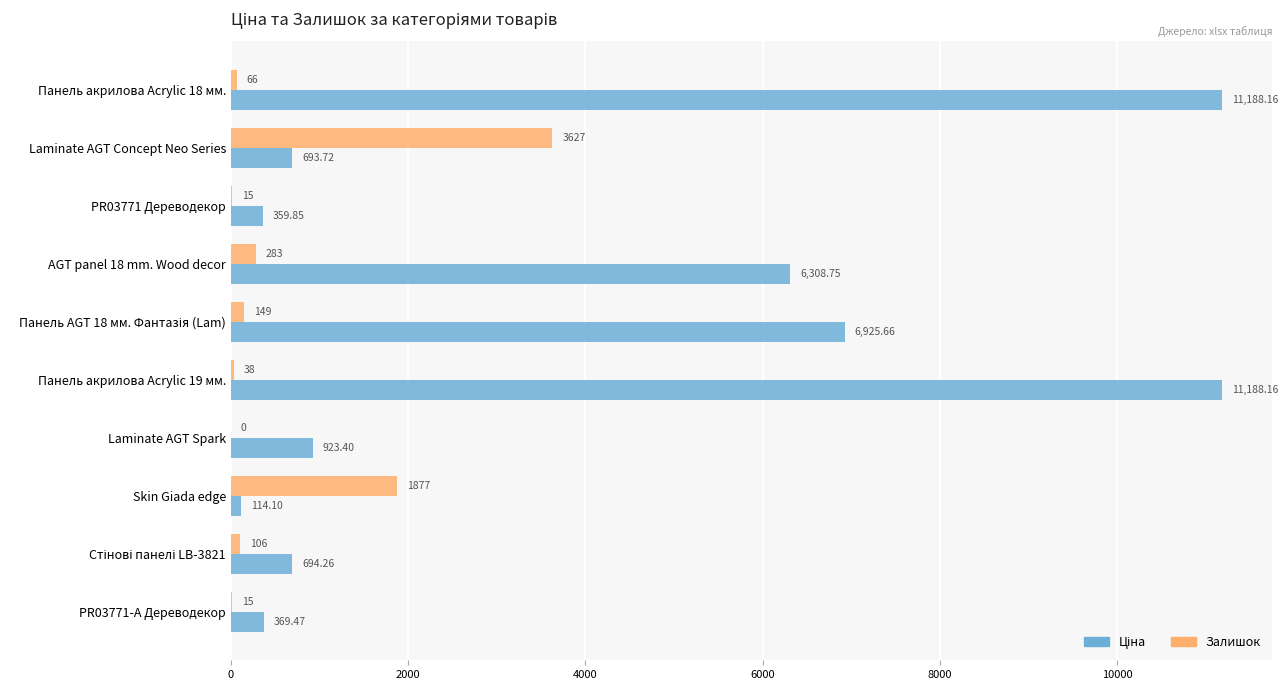

What is the sum of all Залишок values?

6176.0